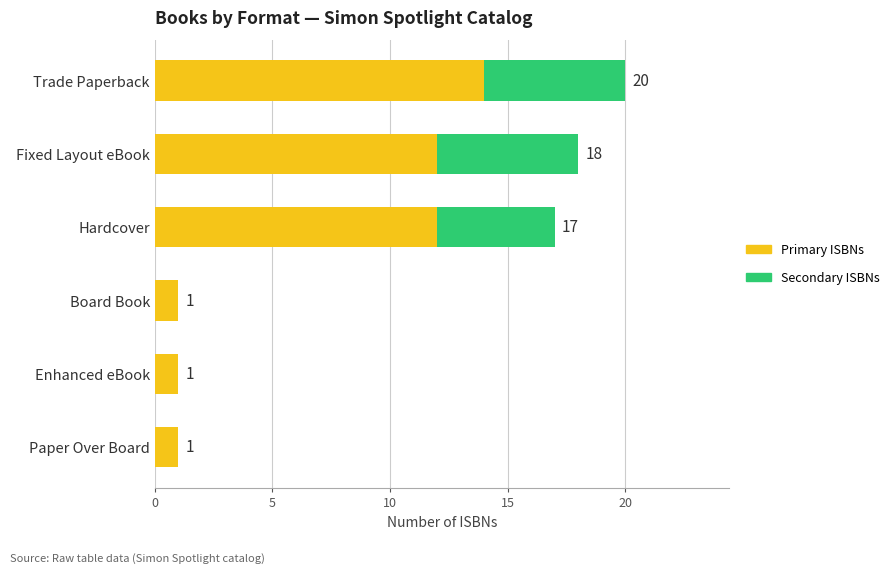

What is the total value across all series at Hardcover?

17